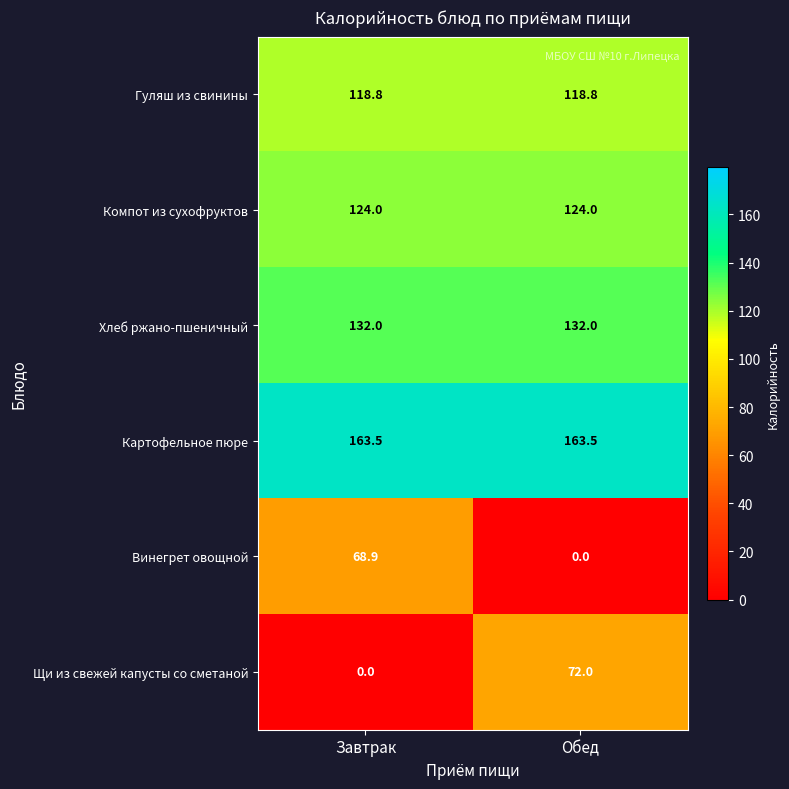

Read the Картофельное пюре value at Завтрак.

163.5